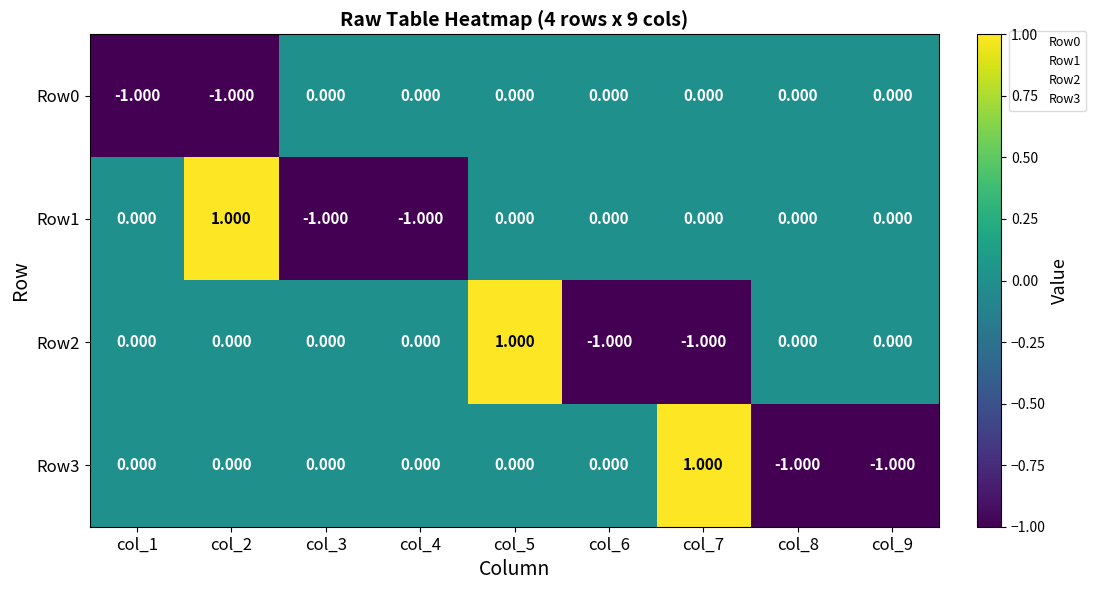

Is the value of Row1 at col_1 greater than the value of Row3 at col_8?

Yes